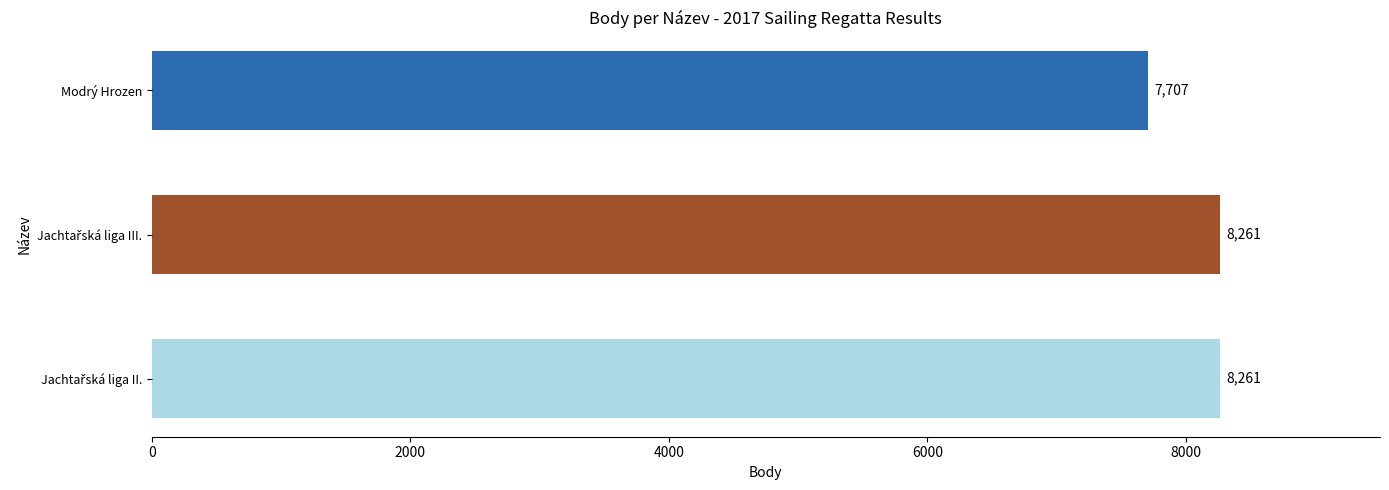

Which label corresponds to the smallest value in the chart?

Modrý Hrozen